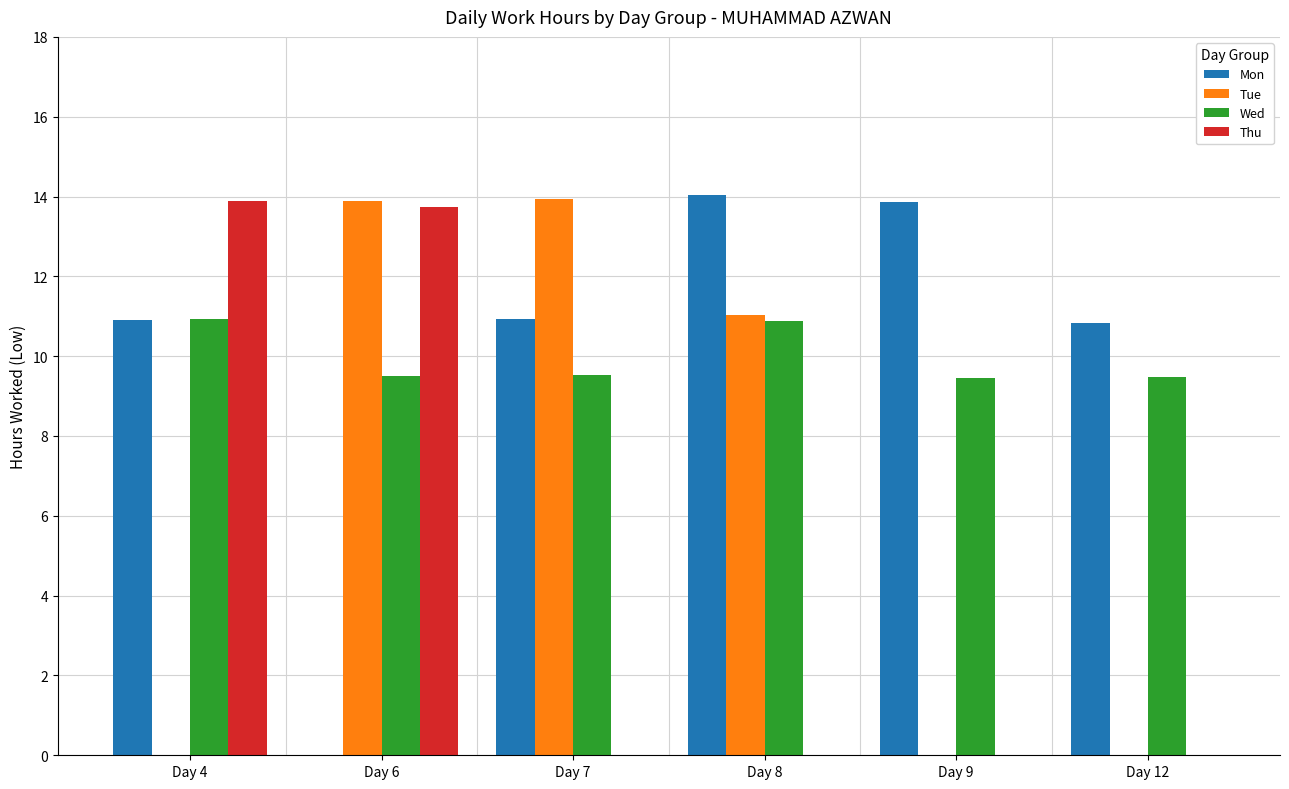

Between Day 7 and Day 9, which series saw the biggest shift?

Tue